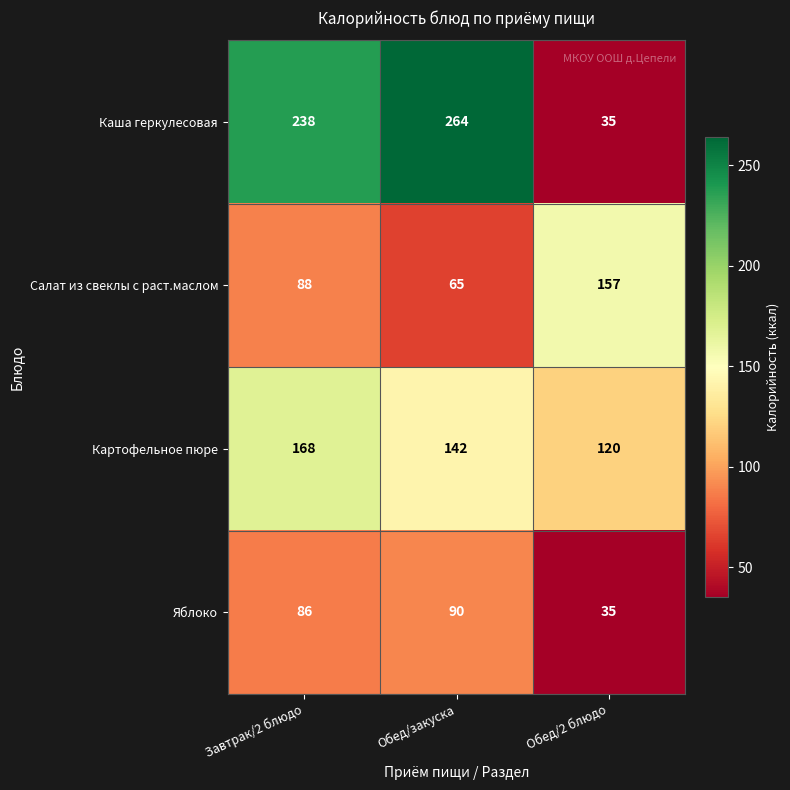

Reading left to right, what are all the values shown in this chart?

Каша геркулесовая: 238	264	35
Салат из свеклы с раст.маслом: 88	65	157
Картофельное пюре: 168	142	120
Яблоко: 86	90	35